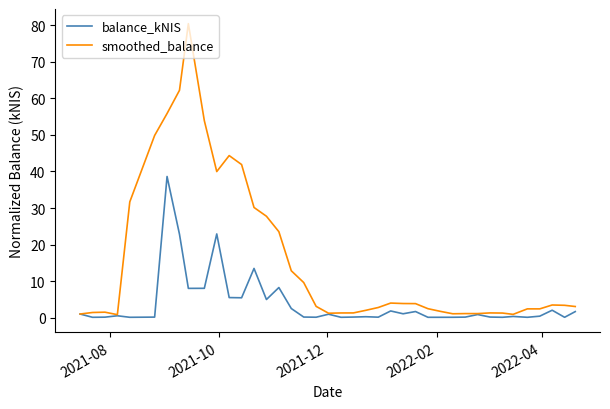

Rank the series by their maximum value, from lowest to highest.

balance_kNIS, smoothed_balance